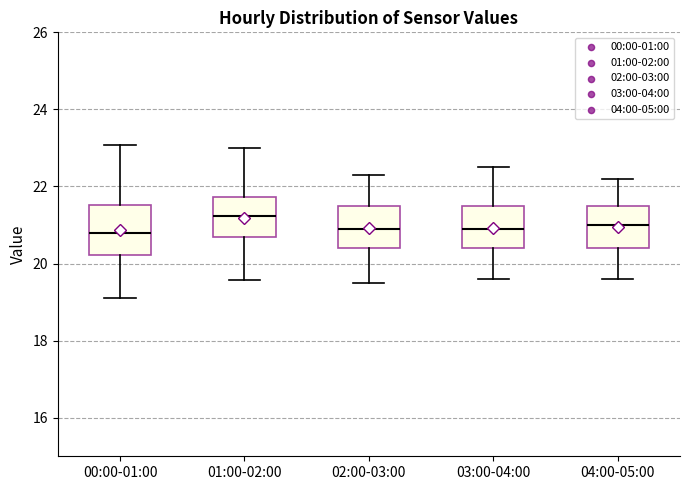

Reading left to right, read every box against the y-axis: the position of its median line, the range the box covers, and the ends of its whiskers. The values are not printed on the chart, so give them approximately, as read against the axis.

00:00-01:00: median 20.8, box 20.2 to 21.6, whiskers 19.2 to 23.0
01:00-02:00: median 21.2, box 20.8 to 21.8, whiskers 19.6 to 23.0
02:00-03:00: median 21.0, box 20.4 to 21.6, whiskers 19.6 to 22.4
03:00-04:00: median 21.0, box 20.4 to 21.6, whiskers 19.6 to 22.6
04:00-05:00: median 21.0, box 20.4 to 21.6, whiskers 19.6 to 22.2